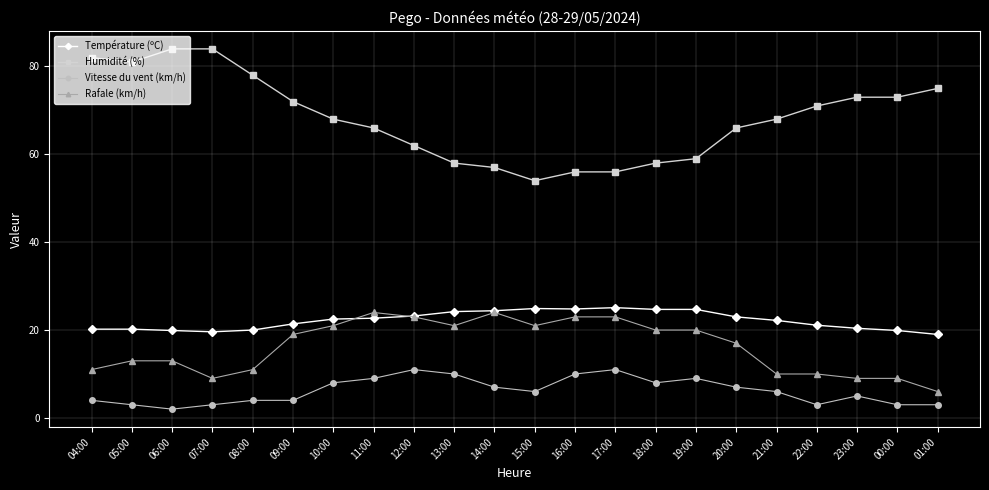

What is the minimum value shown in the chart?

2.0